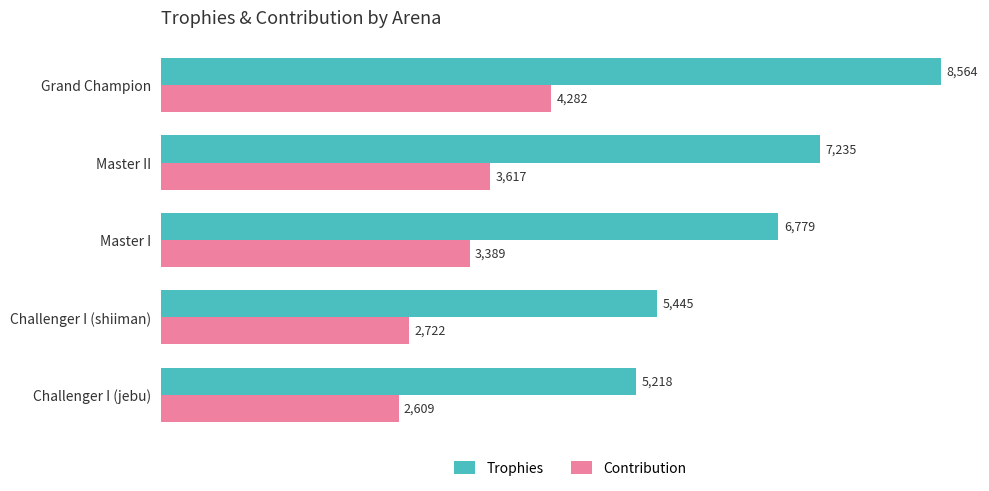

At which label does Trophies reach its minimum?

Challenger I (jebu)